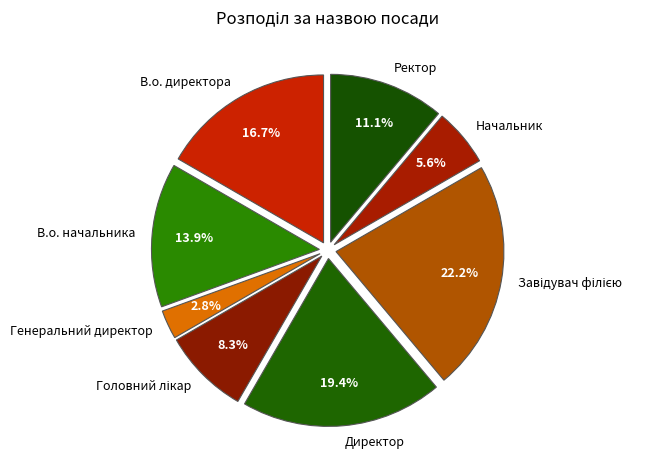

To the nearest percent, what is the average slice percentage?

12%